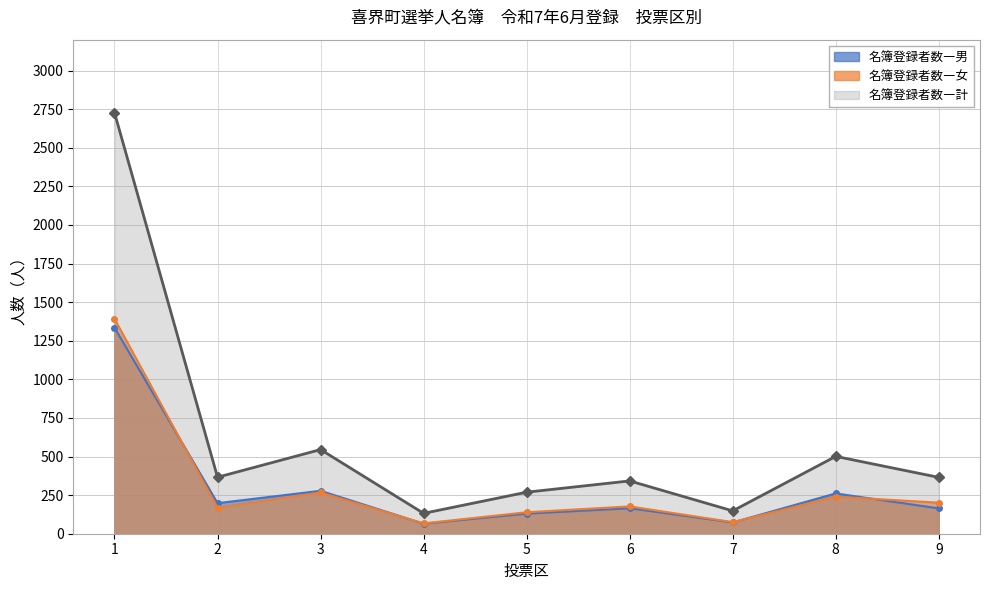

Between 6 and 2, which is larger?

2